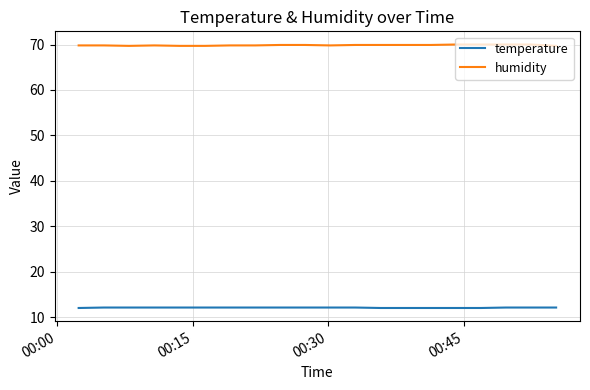

Which series has the largest total across all categories?

humidity